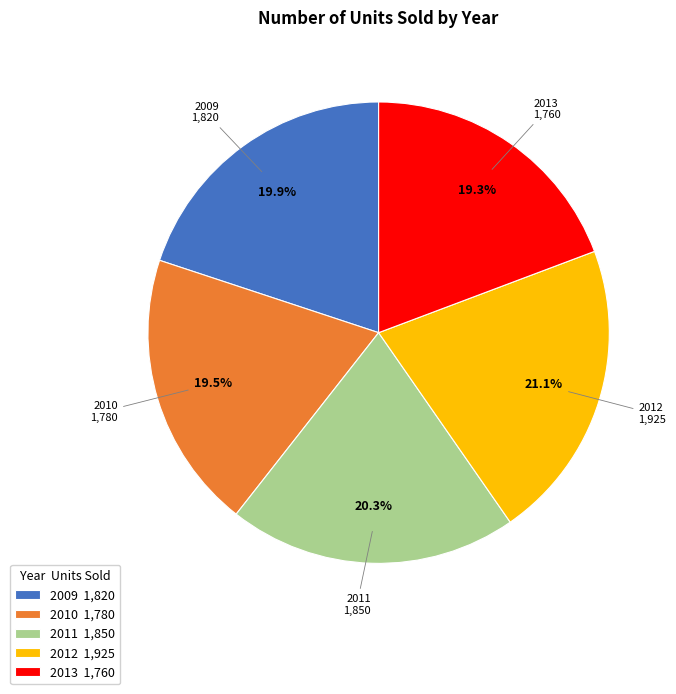

How many slices are in this pie chart?

5